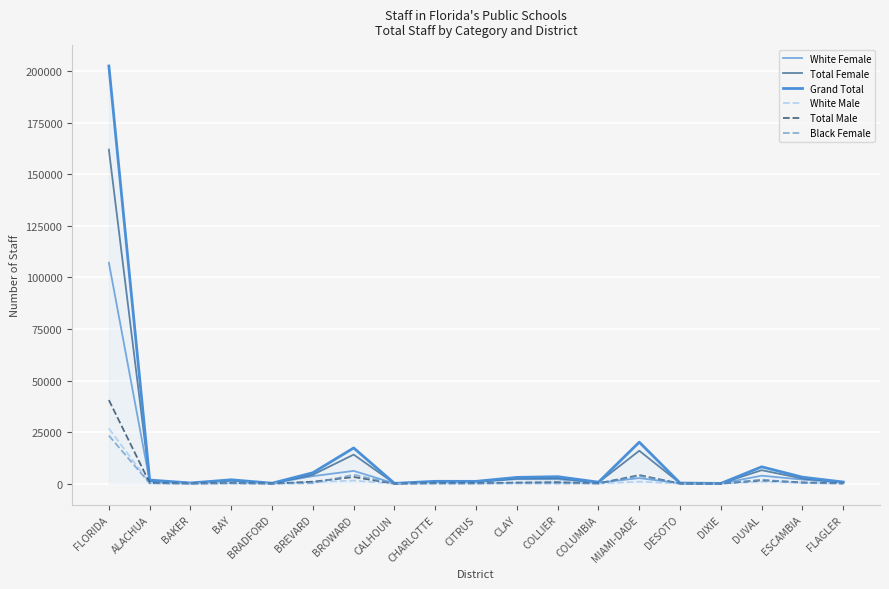

Does the chart display data point markers on the line(s)?

No